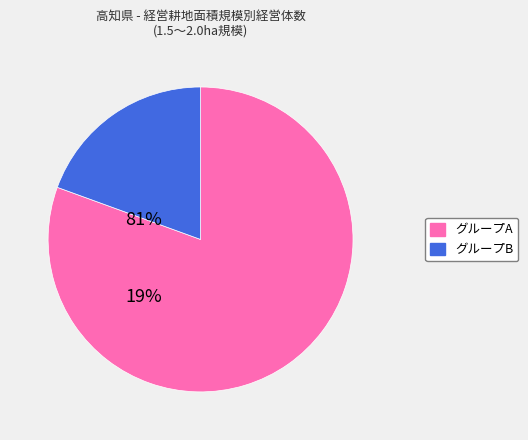

How many slices are in this pie chart?

2